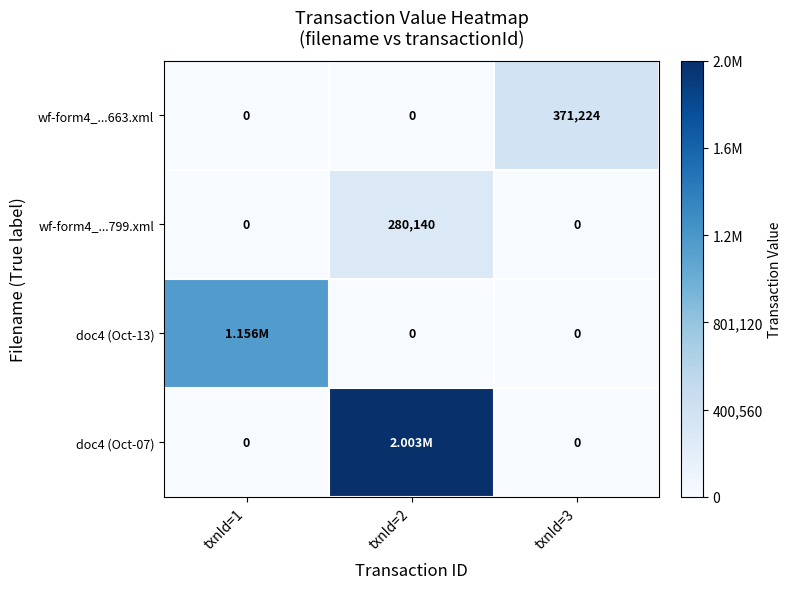

The value of wf-form4_...663.xml at txnId=1 is 0. True or false?

True